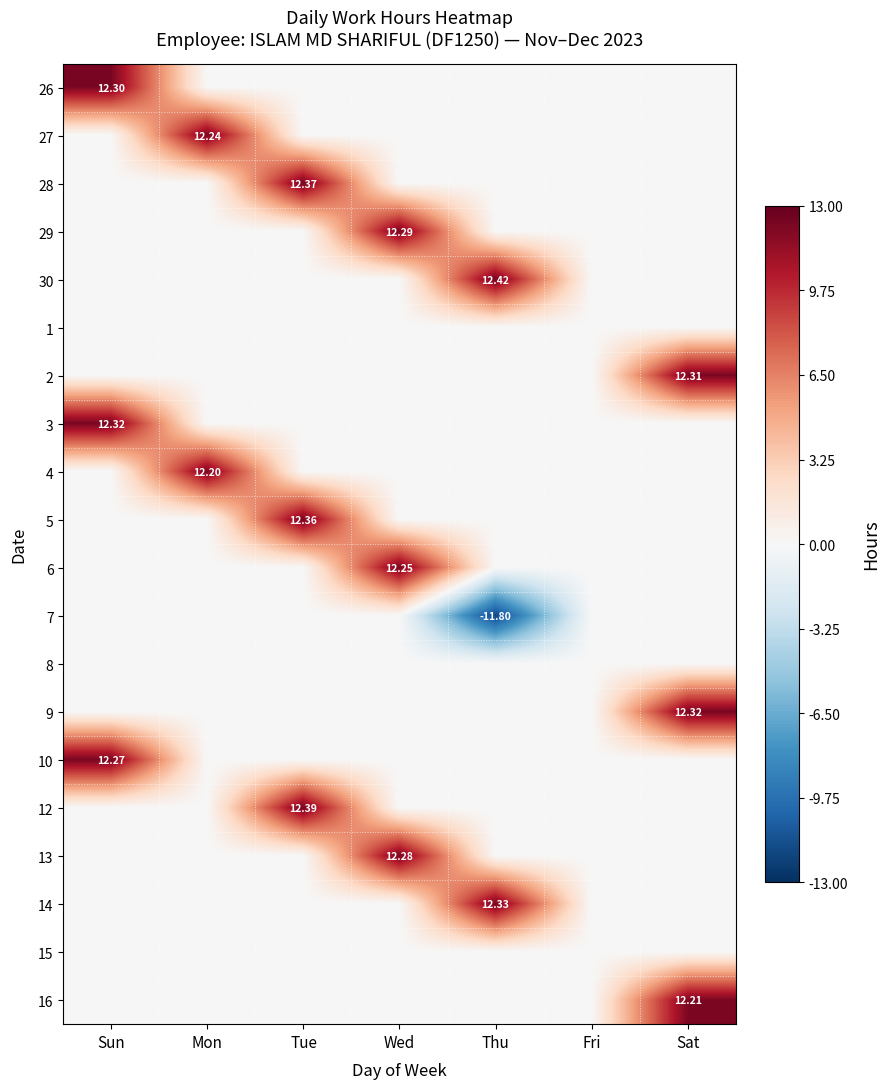

Is the value of 12 at Tue greater than the value of 28 at Tue?

Yes